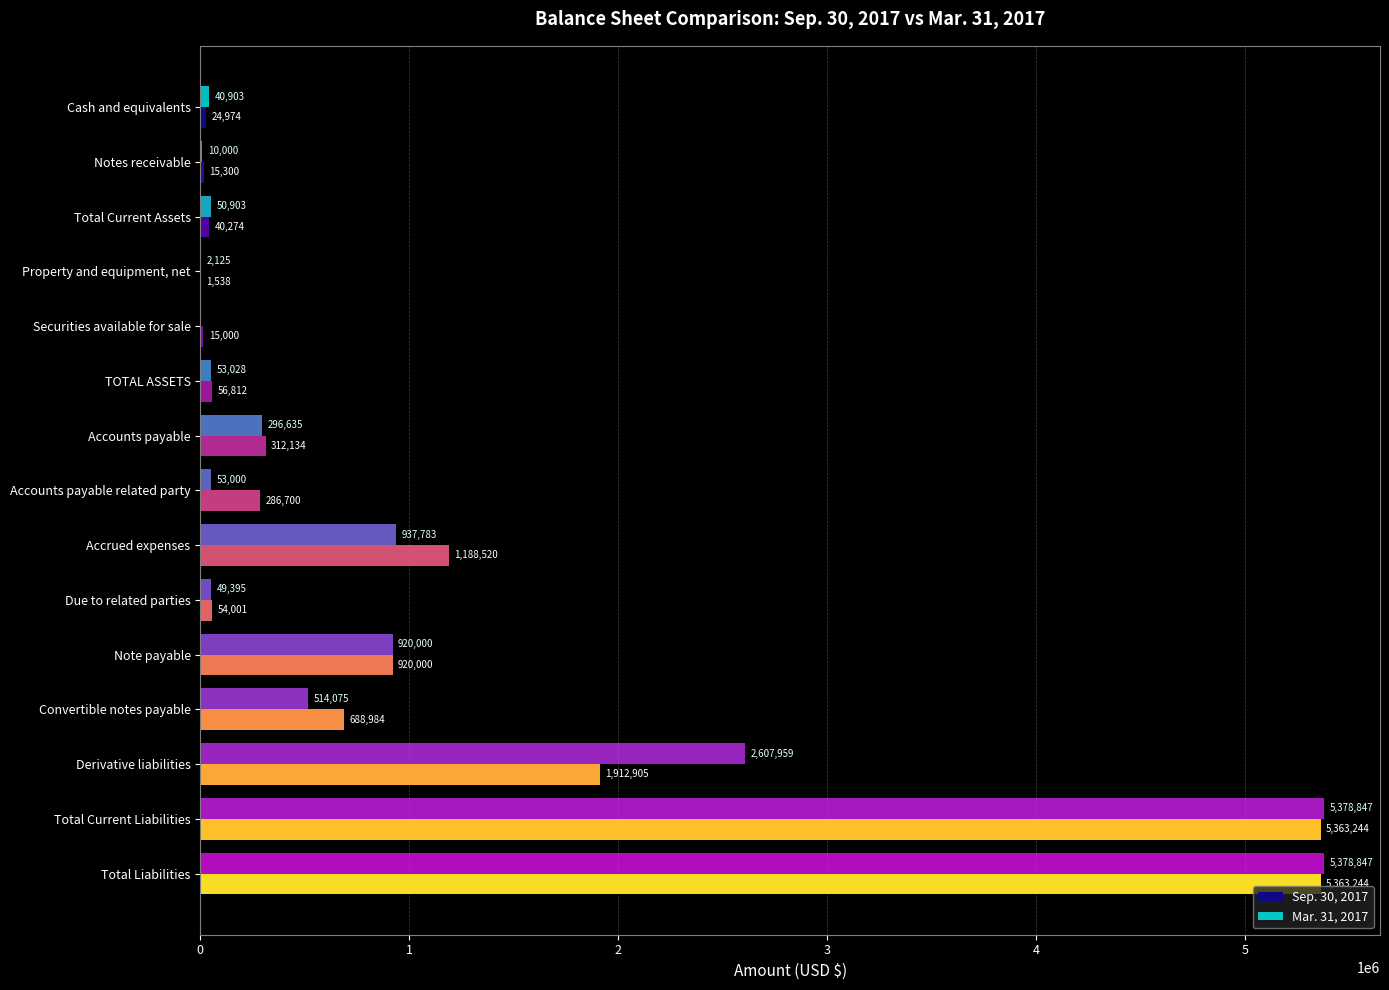

What is the maximum value for Sep. 30, 2017?

5363244